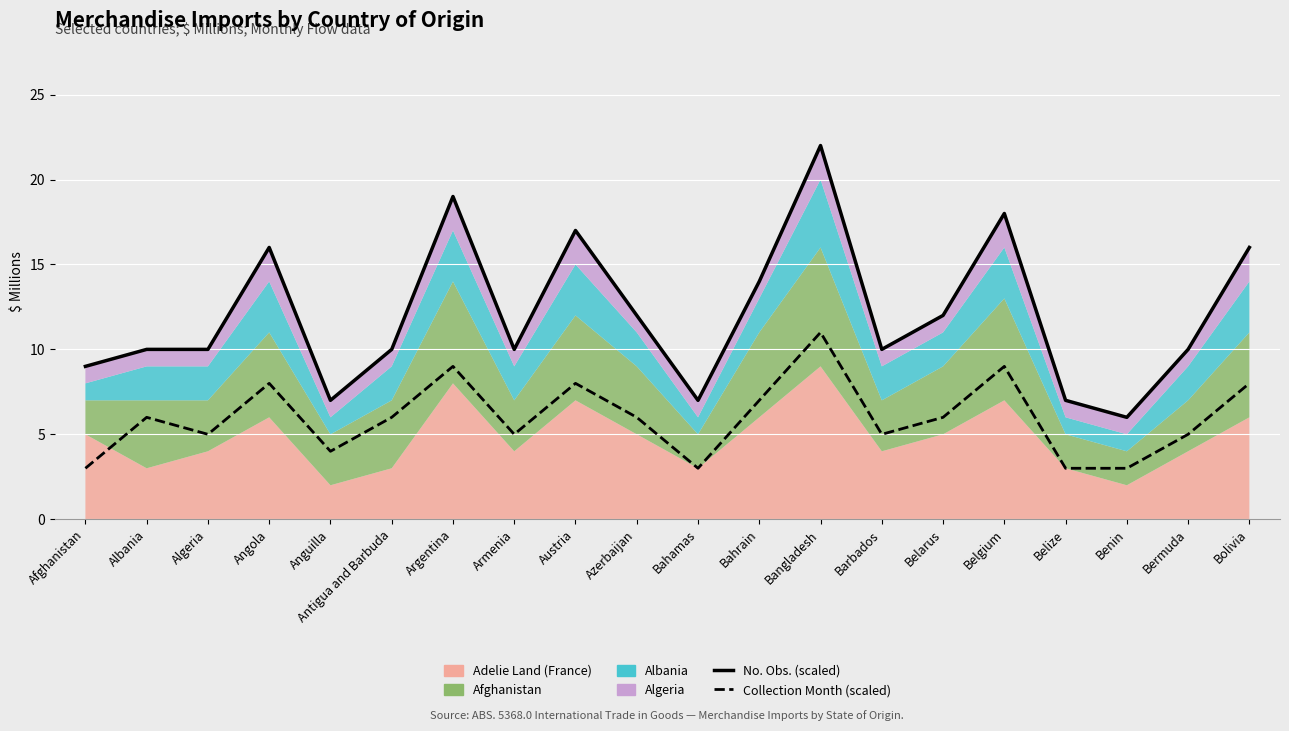

The value of Collection Month (scaled) at Antigua and Barbuda is 6. True or false?

True